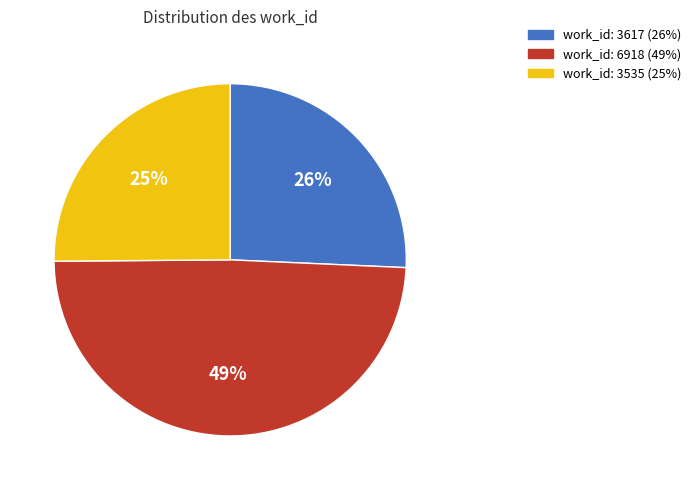

To the nearest percent, what is the difference between the largest and smallest slice percentages?

24%